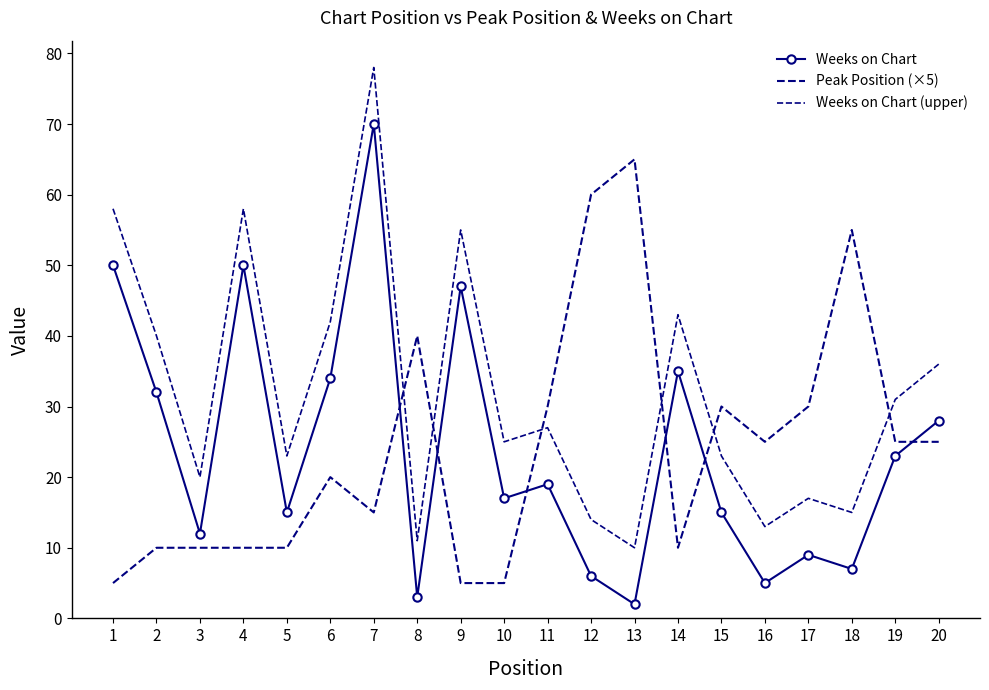

What is the value of the Weeks on Chart (upper) point at the 9th from the left?

55